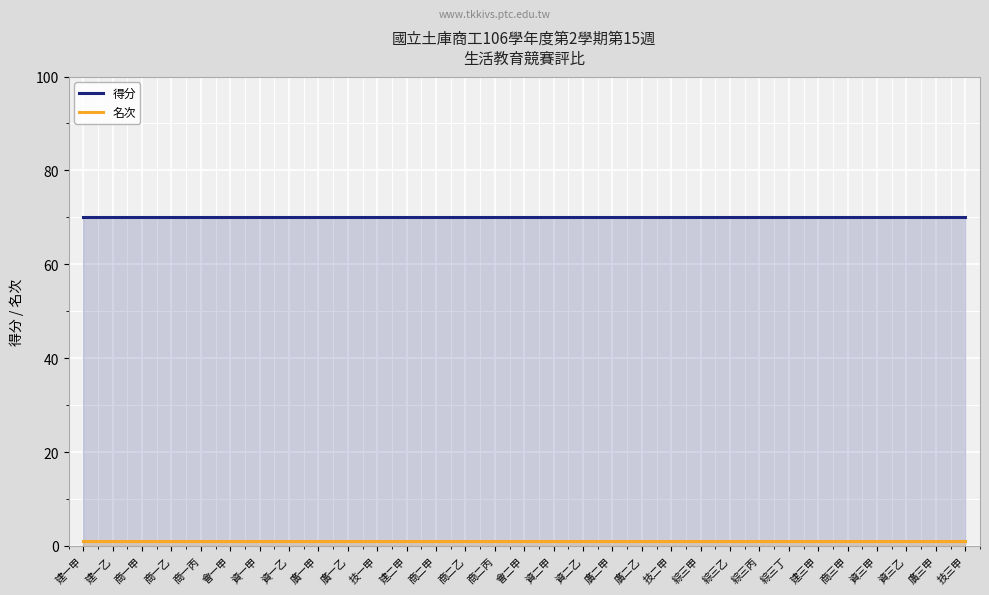

What is the label of the 12th point from the left?

建二甲